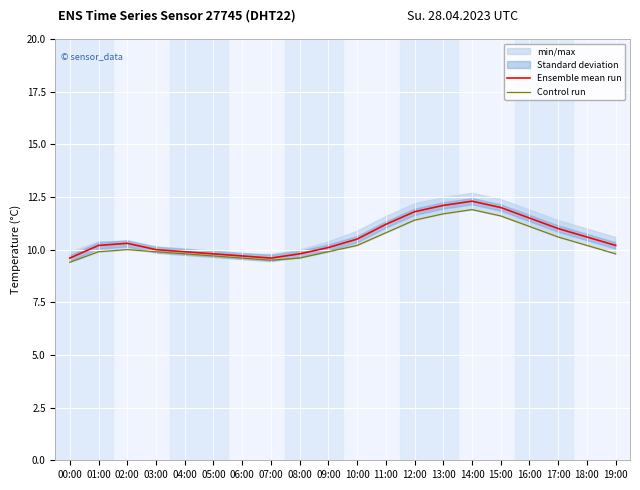

Where is the first local minimum for Control run?

07:00